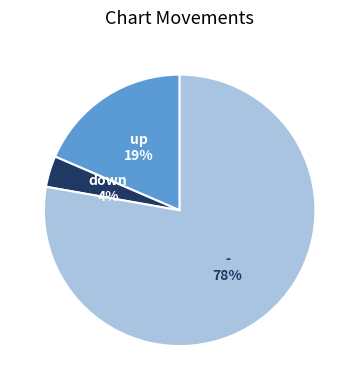

To the nearest percent, what is the average slice percentage?

33%